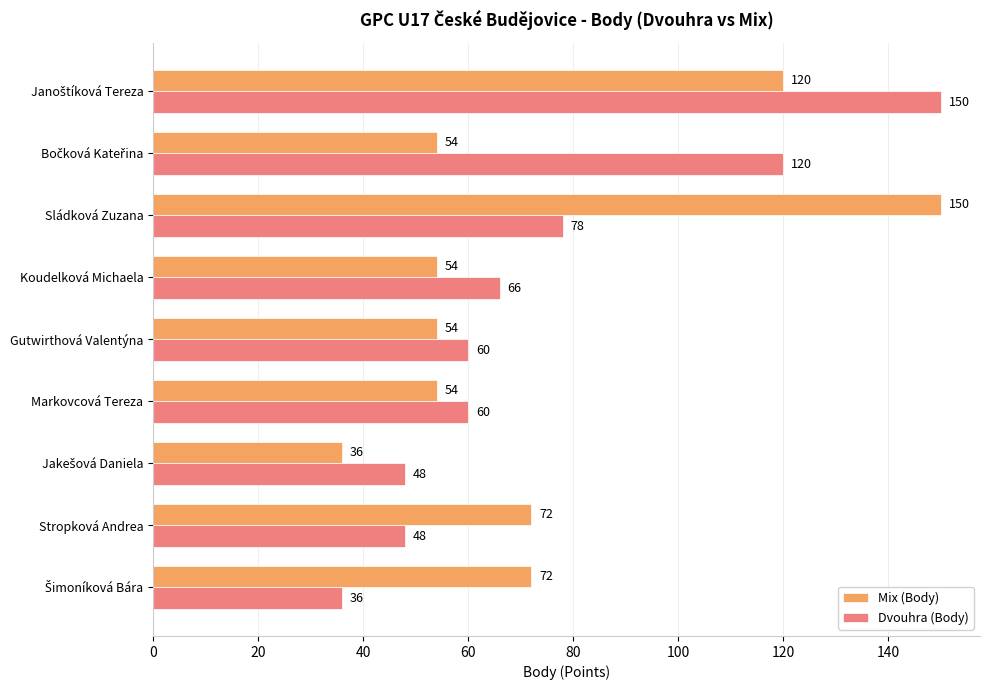

How many data points does each series have?

9